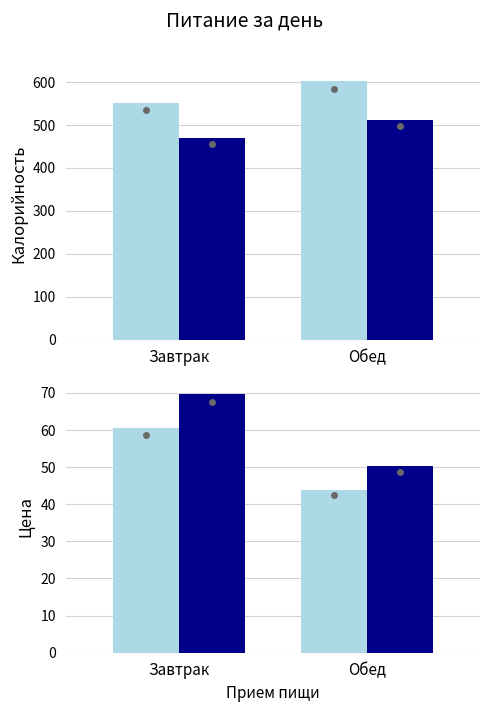

Between Завтрак and Обед, which series saw the biggest shift?

Калорийность